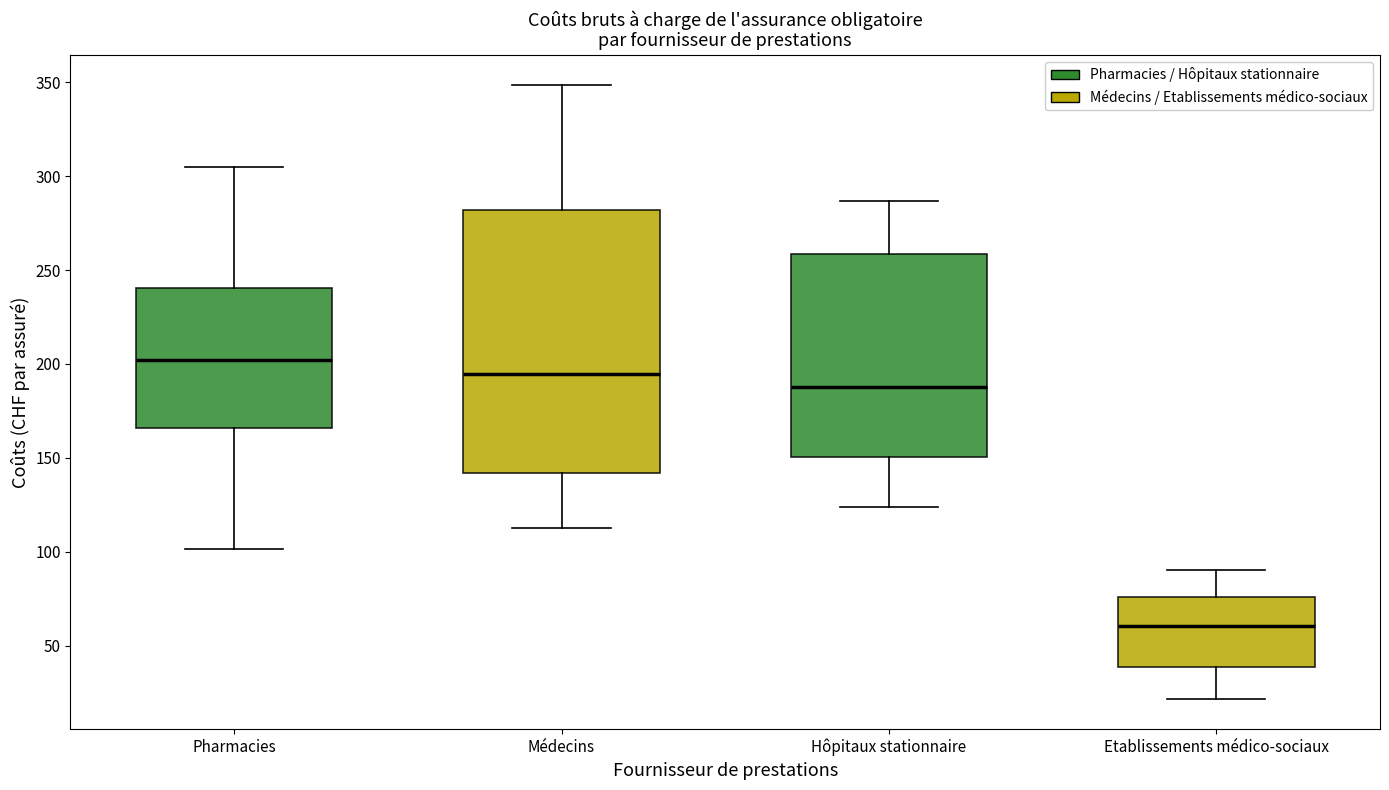

Reading left to right, transcribe this box plot: for each box, give where its median line is, the range the box spans, and where its two whiskers end, as read against the y-axis. The values are not printed on the chart, so give them approximately, as read against the axis.

Pharmacies: median 200, box 165 to 240, whiskers 100 to 305
Médecins: median 195, box 140 to 280, whiskers 115 to 350
Hôpitaux stationnaire: median 190, box 150 to 260, whiskers 125 to 285
Etablissements médico-sociaux: median 60, box 40 to 75, whiskers 20 to 90